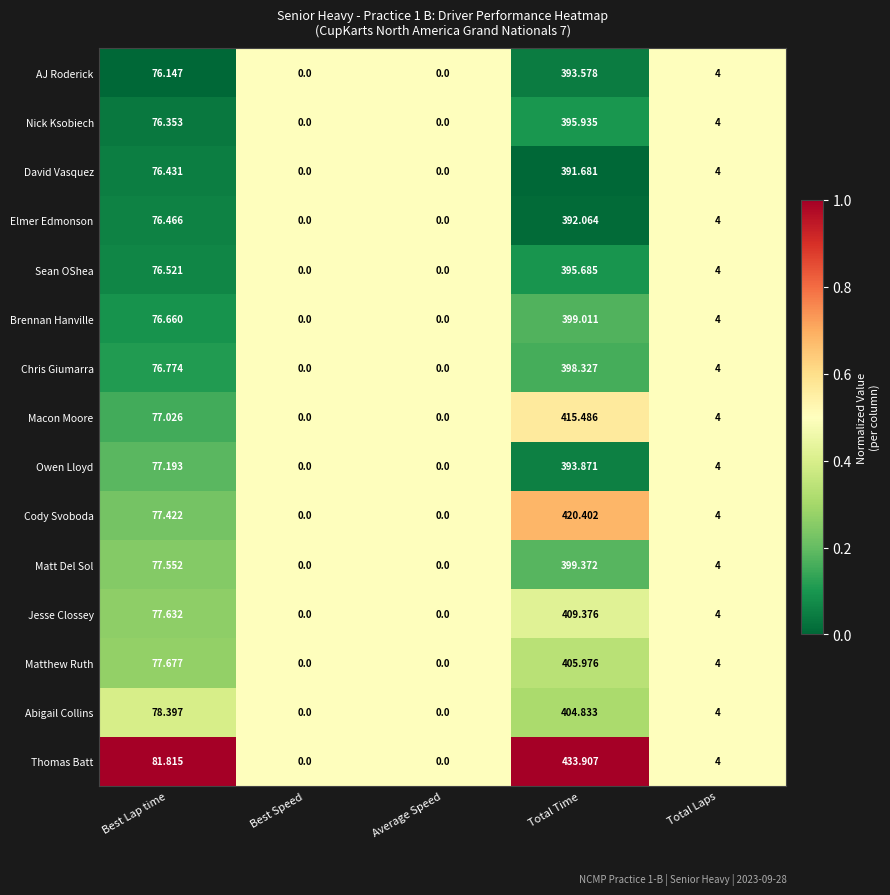

Which series has the widest spread of values?

Thomas Batt